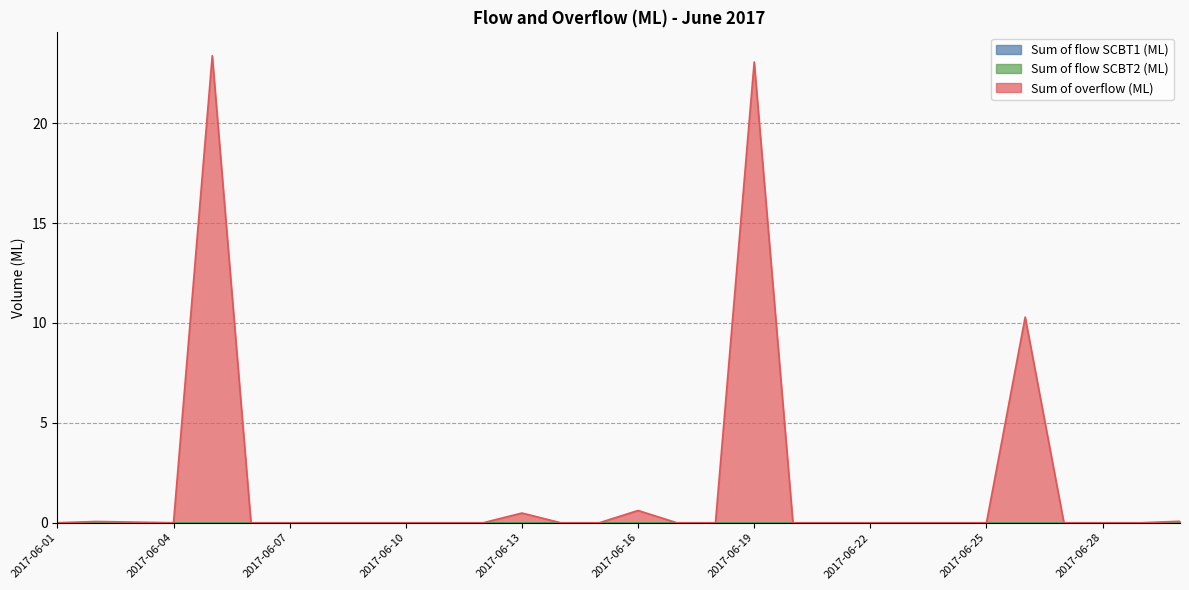

Does the chart have visible grid lines?

Yes